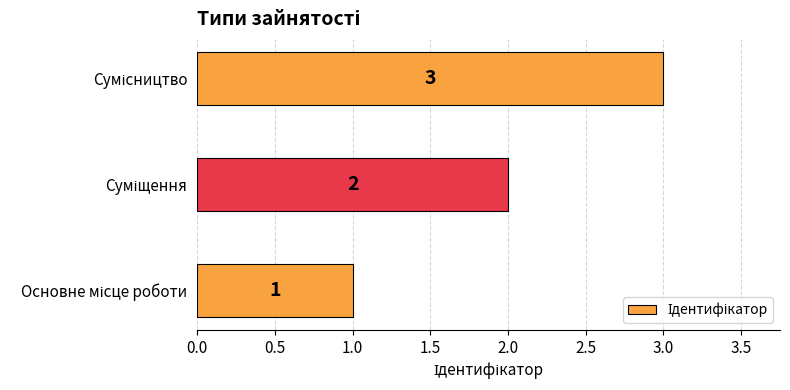

What is the sum of all values?

6